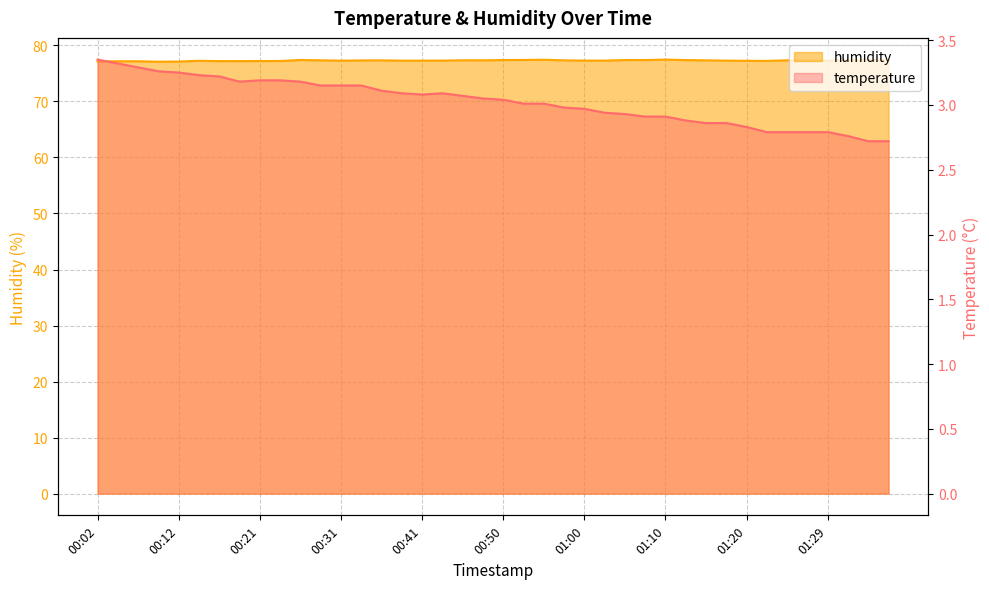

Reading left to right, extract all data points from this chart.

temperature: 3.4	3.3	3.3	3.3	3.2	3.2	3.2	3.2	3.2	3.2	3.2	3.1	3.1	3.1	3.1	3.1	3.1	3.1	3.1	3.0	3.0	3.0	3.0	3.0	3.0	2.9	2.9	2.9	2.9	2.9	2.9	2.9	2.8	2.8	2.8	2.8	2.8	2.8	2.7	2.7
humidity: 77.2	77.2	77.2	77.1	77.1	77.2	77.2	77.2	77.2	77.2	77.4	77.3	77.3	77.3	77.3	77.3	77.3	77.3	77.3	77.3	77.4	77.4	77.4	77.3	77.3	77.3	77.4	77.4	77.5	77.4	77.3	77.3	77.2	77.2	77.3	77.3	77.3	77.3	77.4	77.3